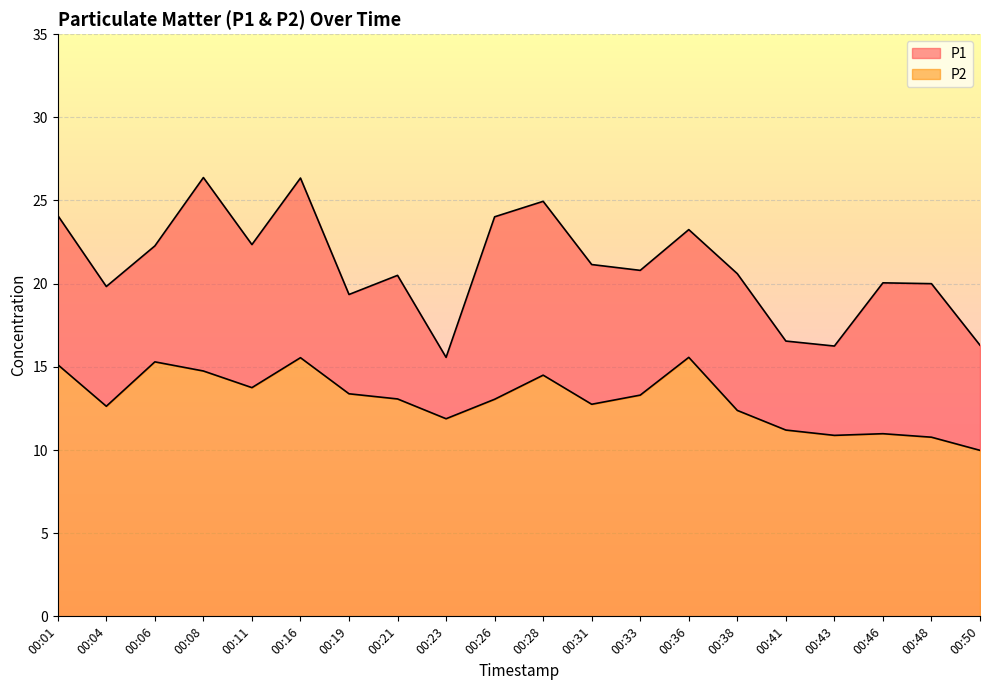

Reading left to right, what are all the values shown in this chart?

P1: 24.1	19.8	22.3	26.4	22.4	26.4	19.4	20.5	15.6	24.0	24.9	21.1	20.8	23.2	20.6	16.6	16.2	20.1	20.0	16.3
P2: 15.1	12.6	15.3	14.8	13.8	15.6	13.4	13.1	11.9	13.1	14.5	12.8	13.3	15.6	12.4	11.2	10.9	11.0	10.8	10.0